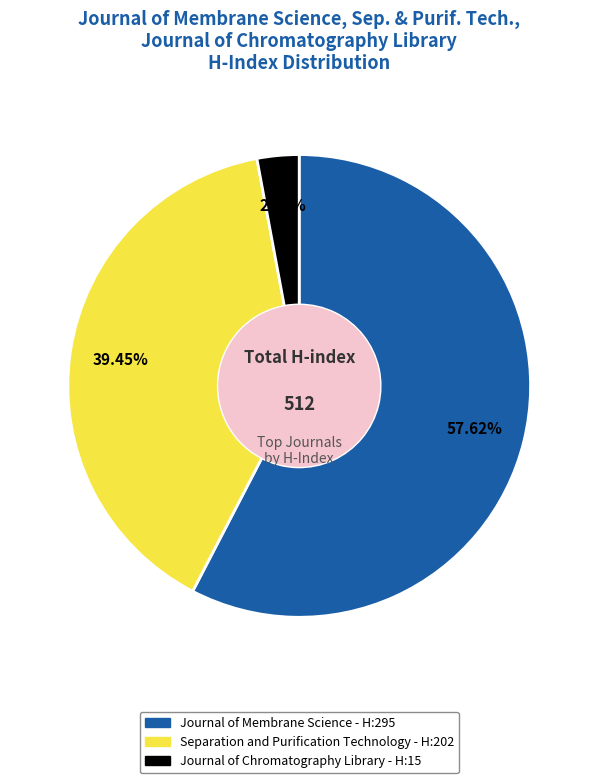

Count the number of slices in the pie.

3